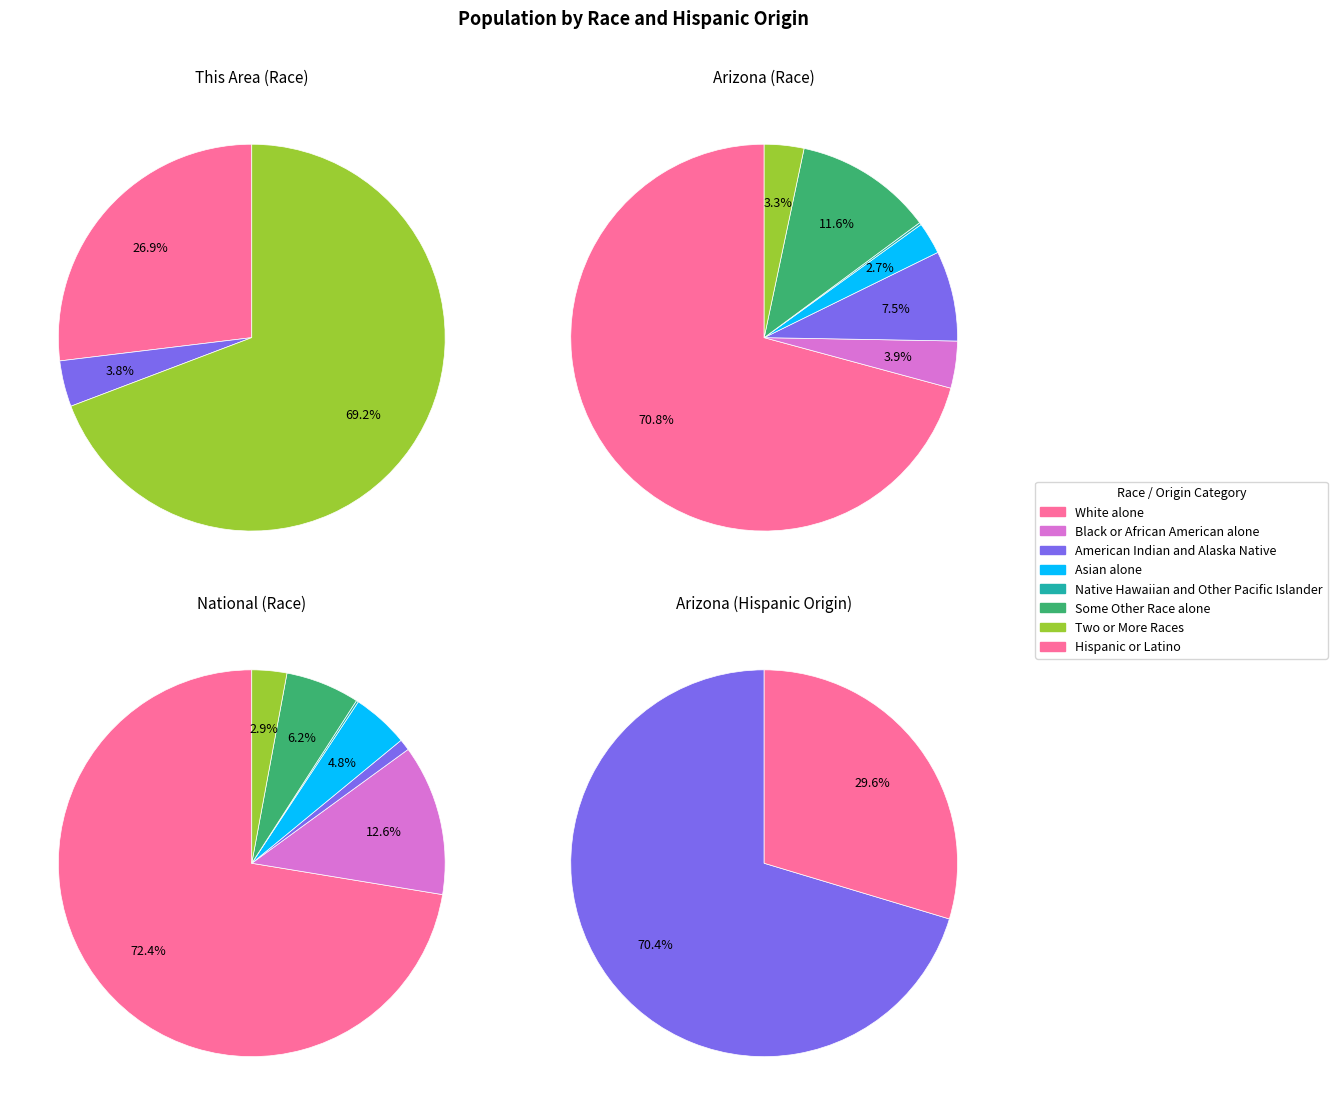

Is the sum of Some Other Race alone and White alone greater than half?

No